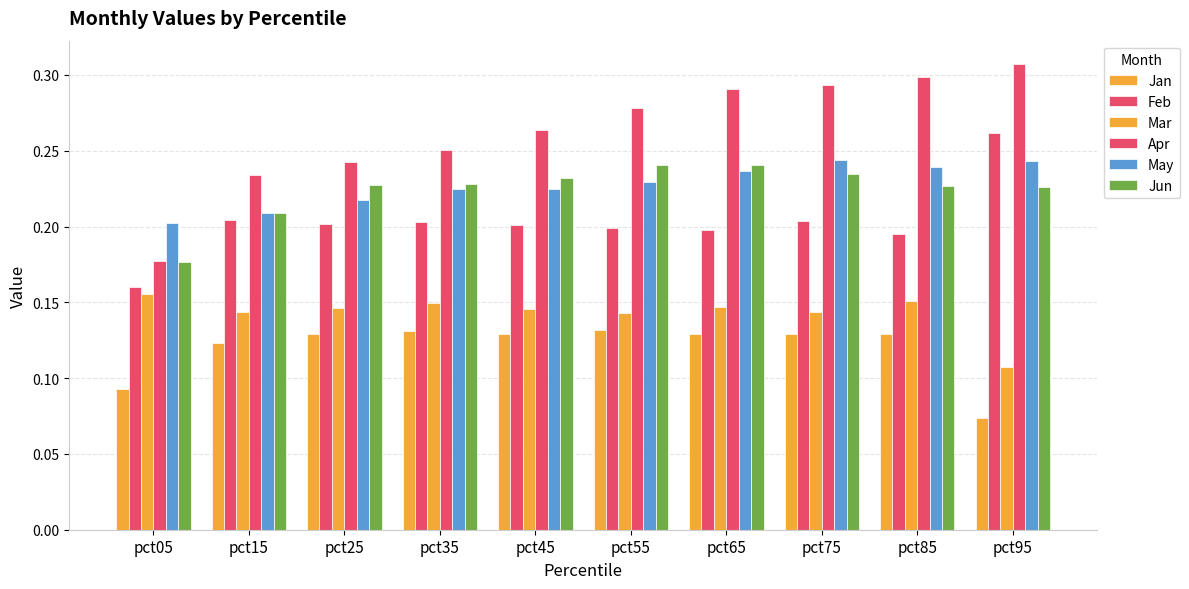

Rank the series by their maximum value, from lowest to highest.

Jan, Mar, Jun, May, Feb, Apr